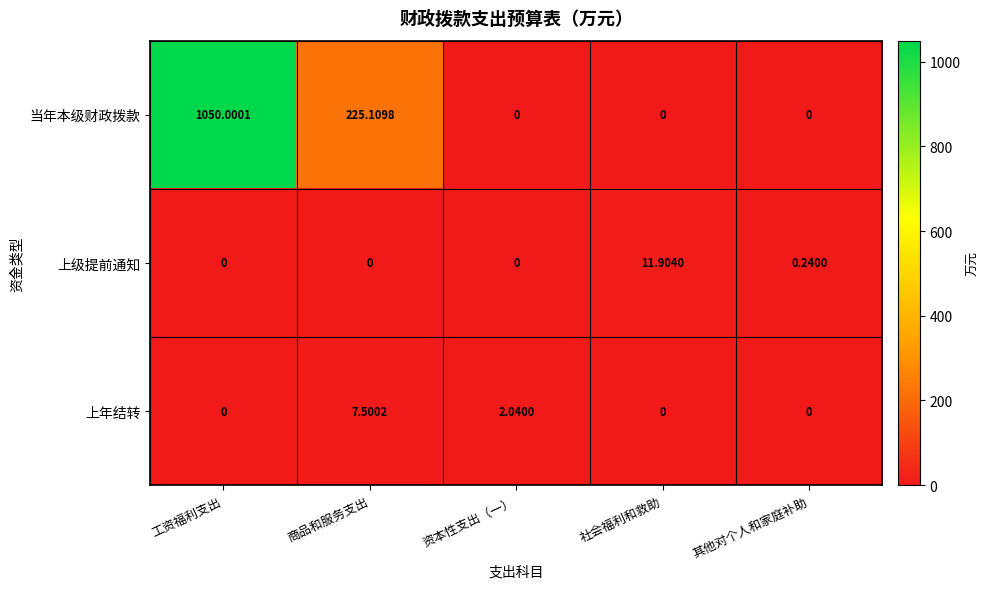

Which series has the largest total across all categories?

当年本级财政拨款